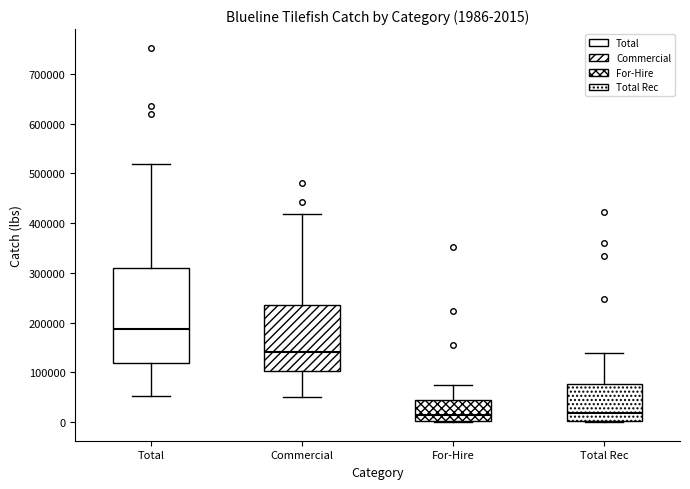

Which box is the tallest, from its lower edge to its upper edge?

Total